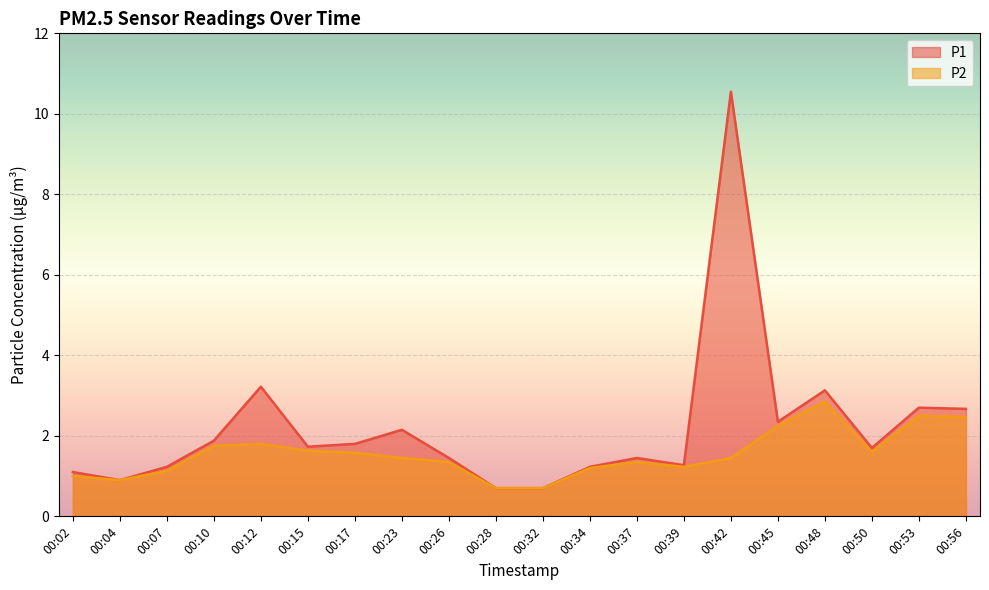

What value does the P2 series have at 00:02?

1.0